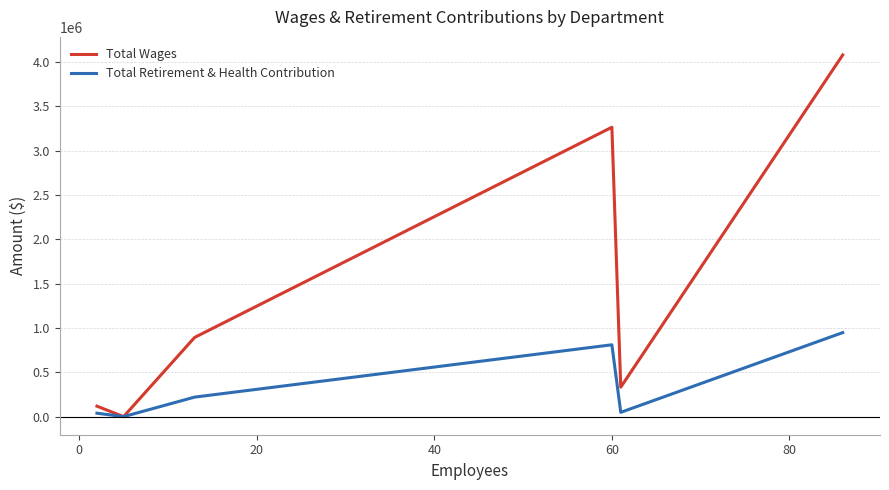

What is the maximum value shown in the chart?

4077256